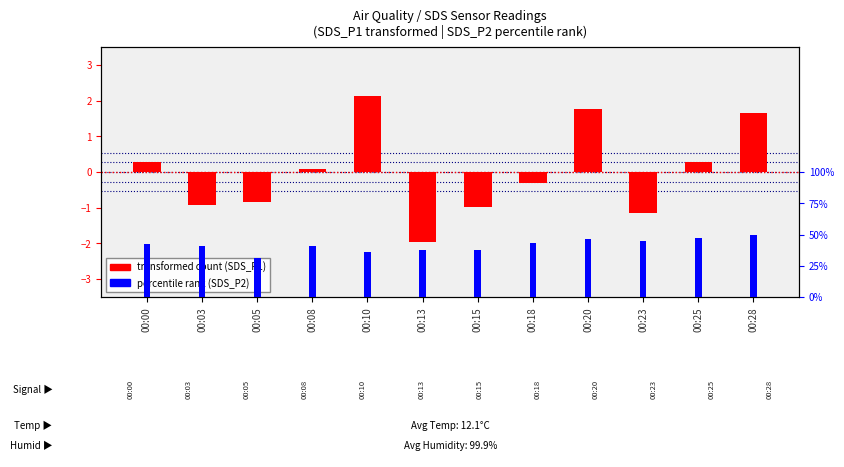

Is the value of percentile rank (SDS_P2) at 00:20 greater than the value of transformed count (SDS_P1) at 00:23?

Yes